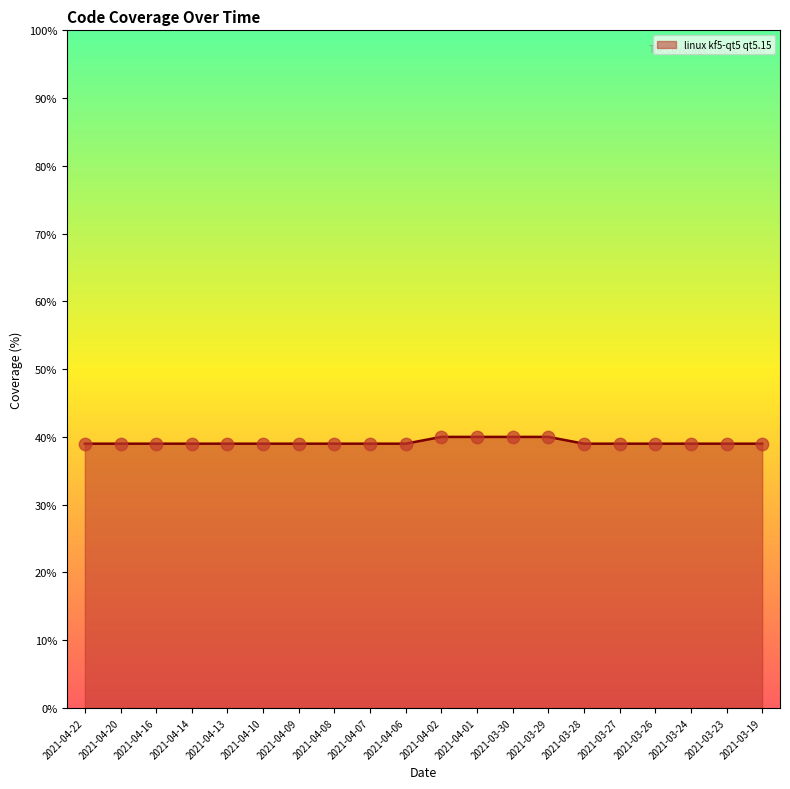

Which has a higher value, 2021-04-02 or 2021-03-24?

2021-04-02